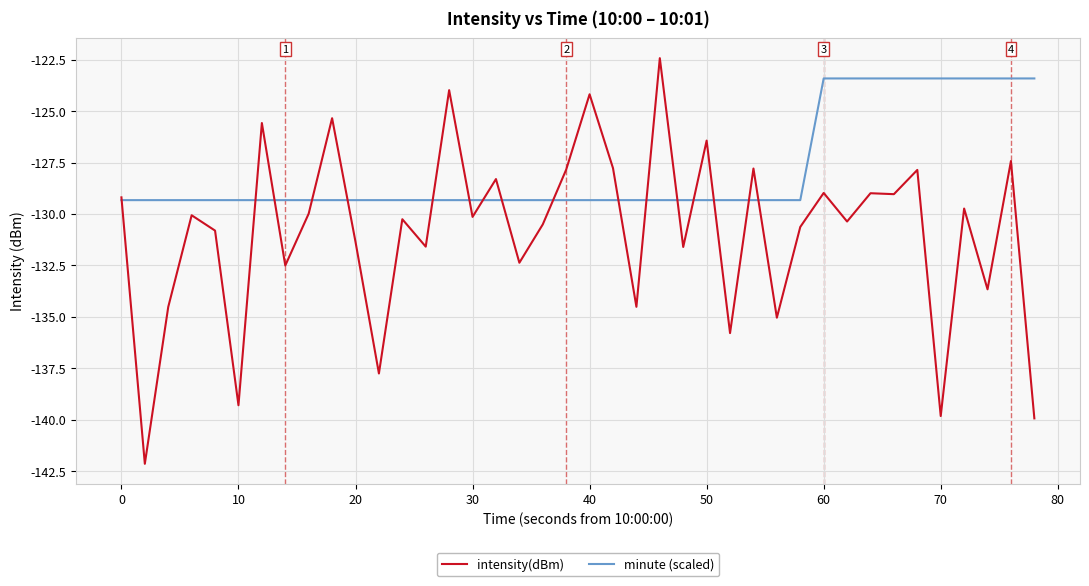

Rank the series by their maximum value, from lowest to highest.

minute (scaled), intensity(dBm)